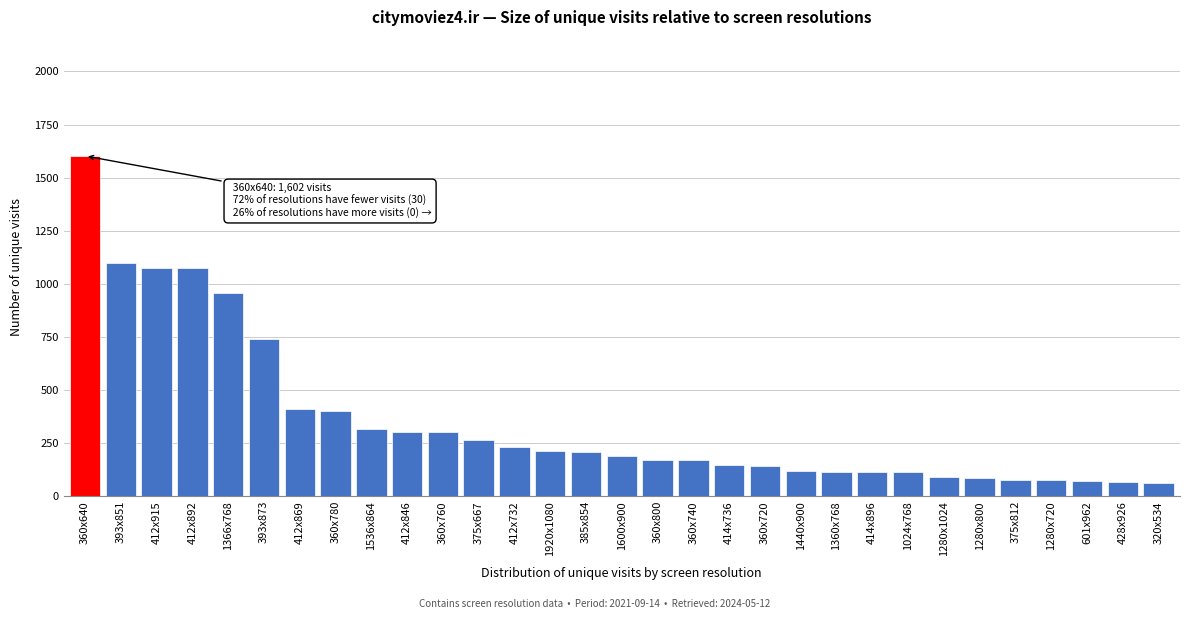

Is it true that the value at 360x640 is 1602?

True